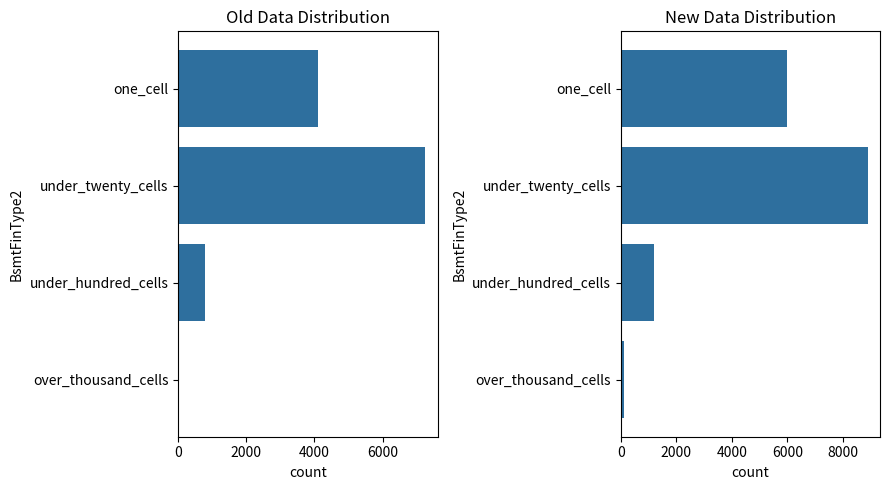

True or false: one_cell has a value of 4102.6 at 0.

True